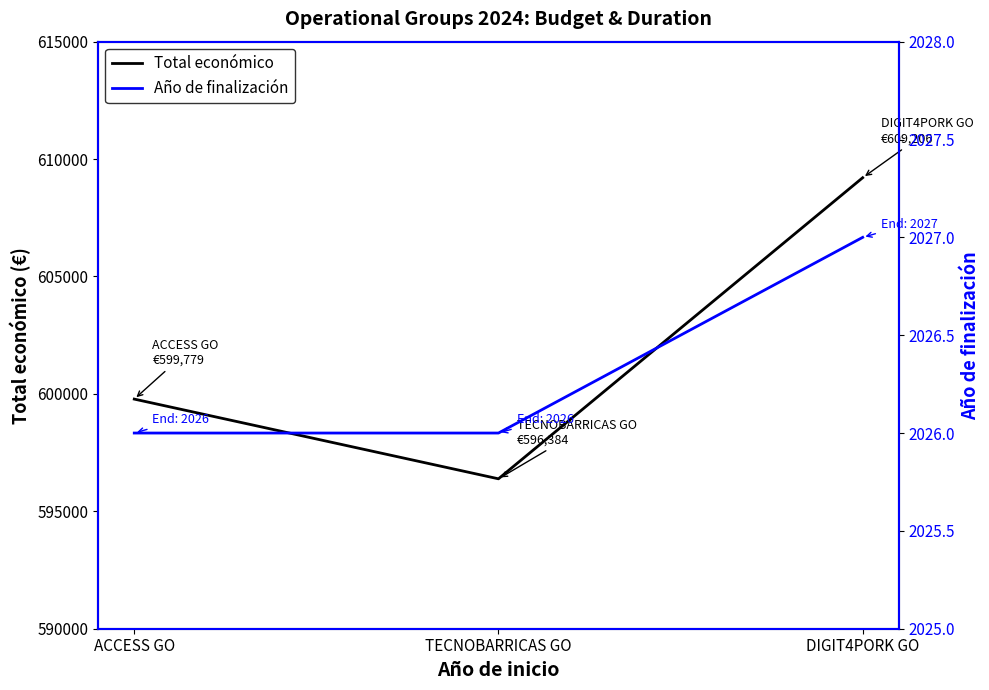

What is the smallest value displayed?

2026